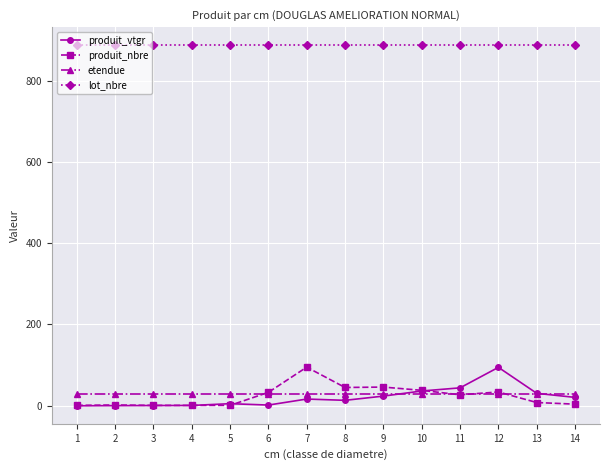

True or false: produit_vtgr and lot_nbre cross at least once.

False